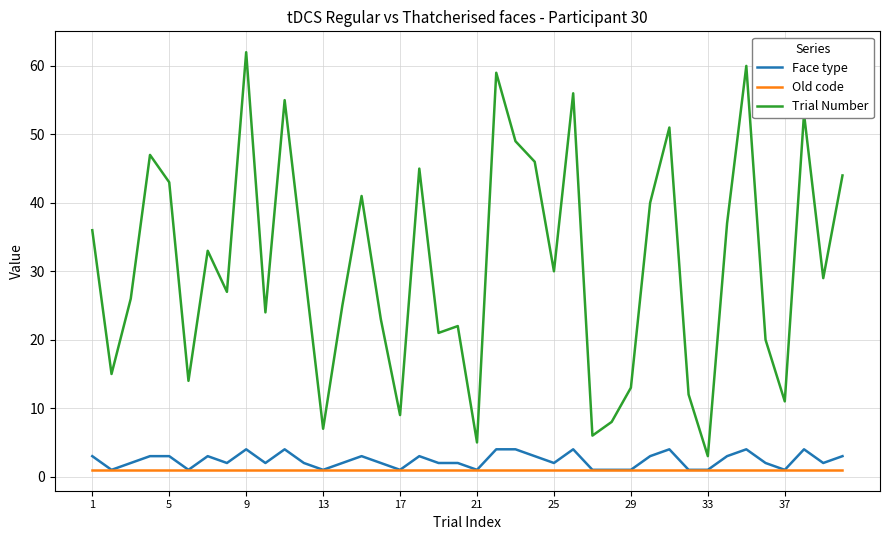

Does the chart display data point markers on the line(s)?

No